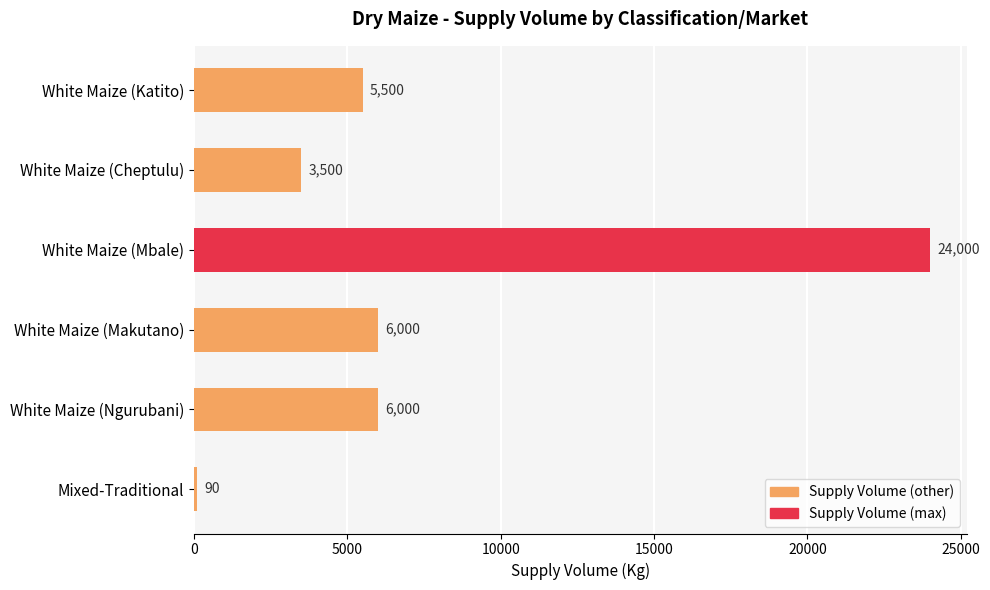

Approximately how many times larger is the value at White Maize (Mbale) compared to Mixed-Traditional?

266.7